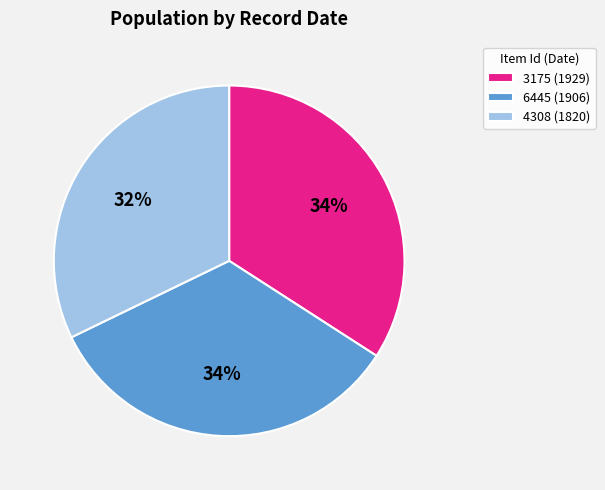

What is the smallest slice in the pie chart?

4308 (1820)